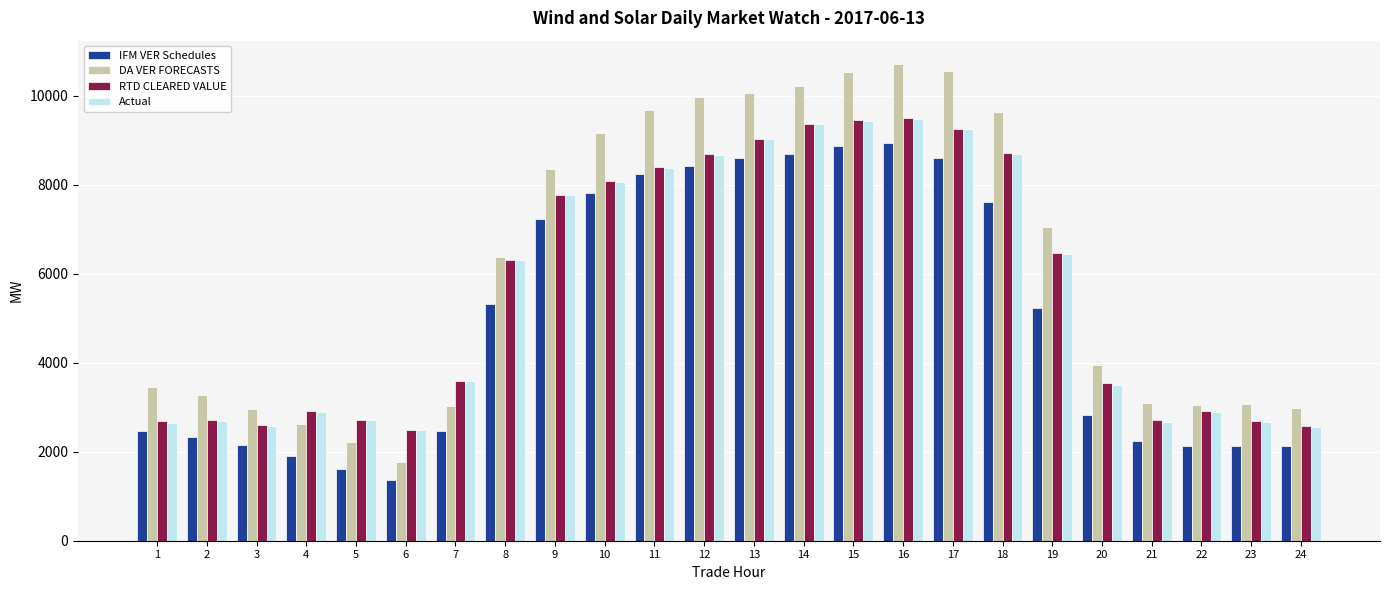

Read the DA VER FORECASTS value at 3.

2968.2